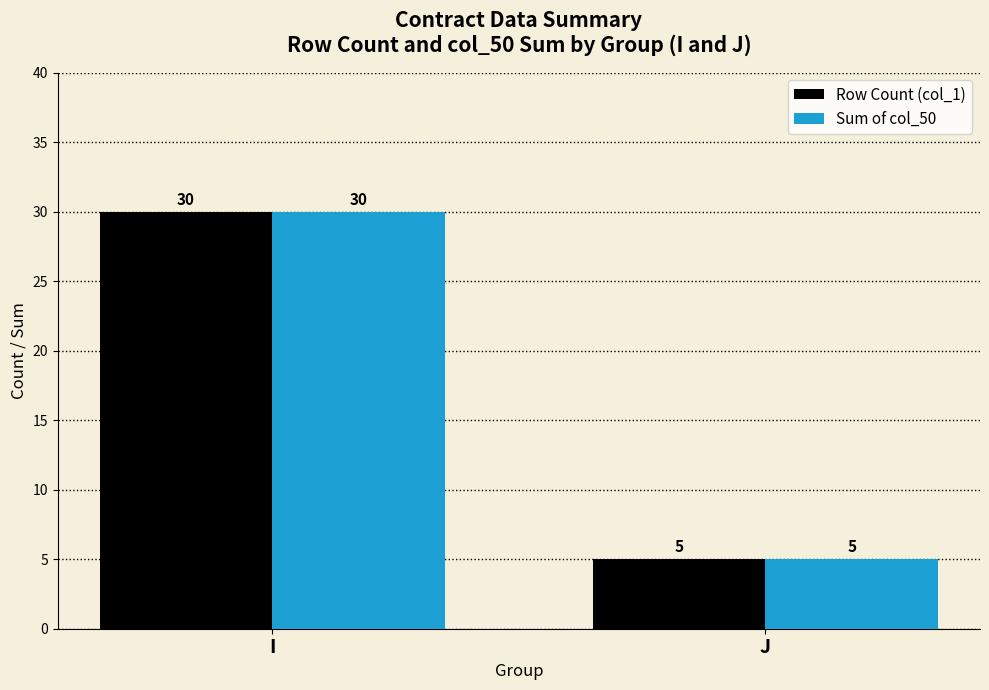

The value of Row Count (col_1) at I is 13. True or false?

False